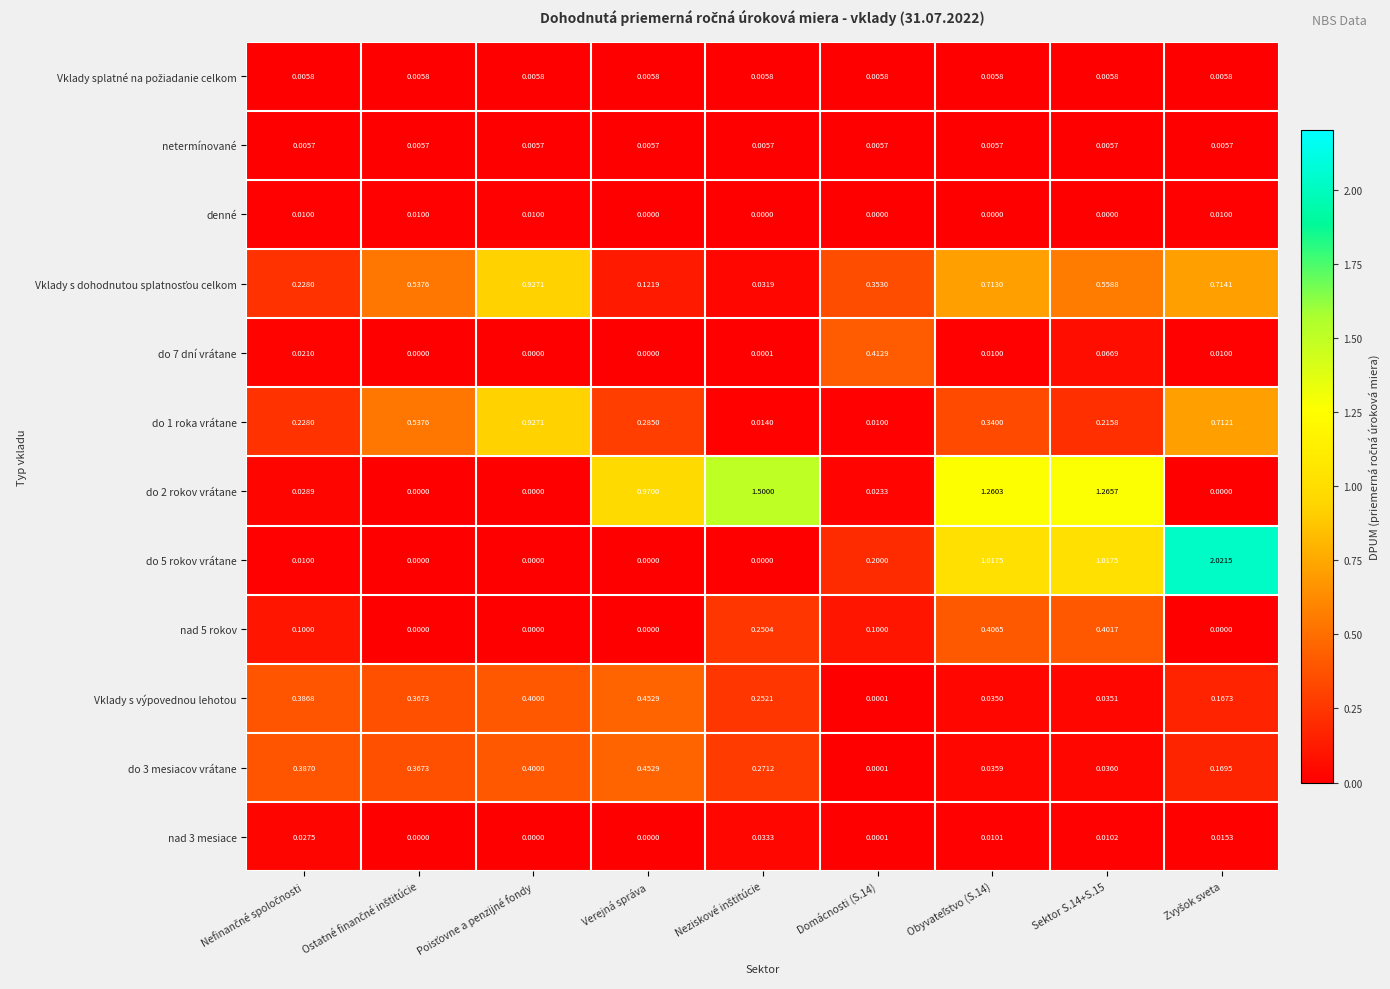

How many distinct data groups are displayed?

12